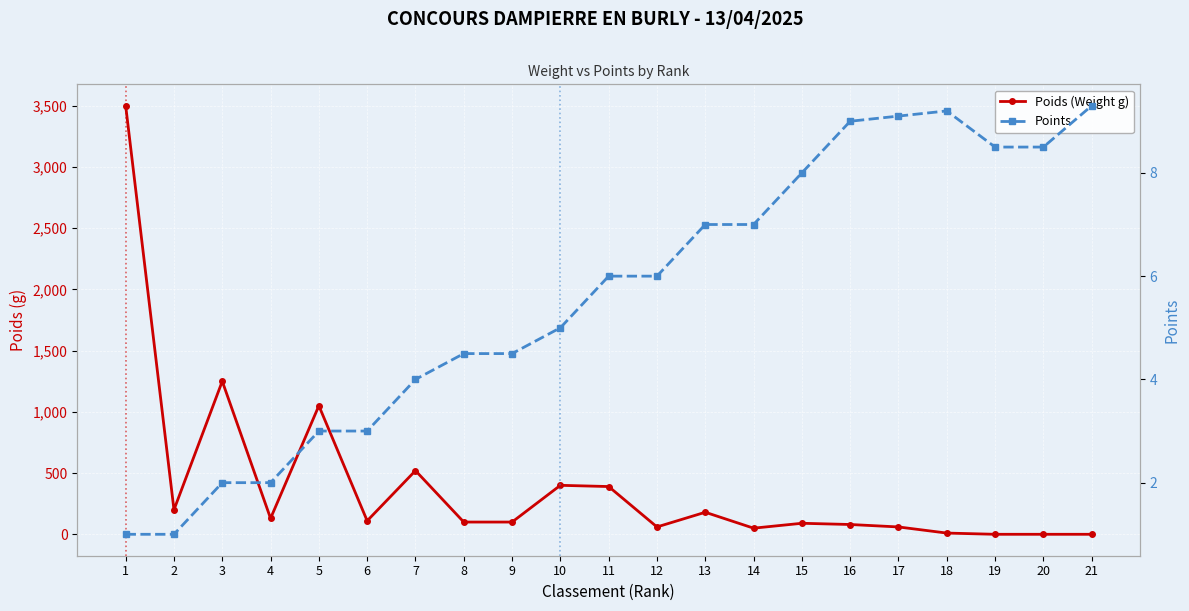

What is the difference between the highest and lowest values at 2?

199.0